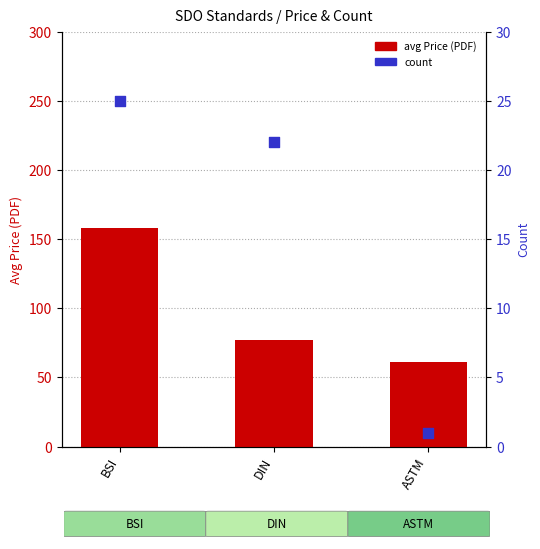

What are all the series names shown in the legend?

avg Price (PDF), count